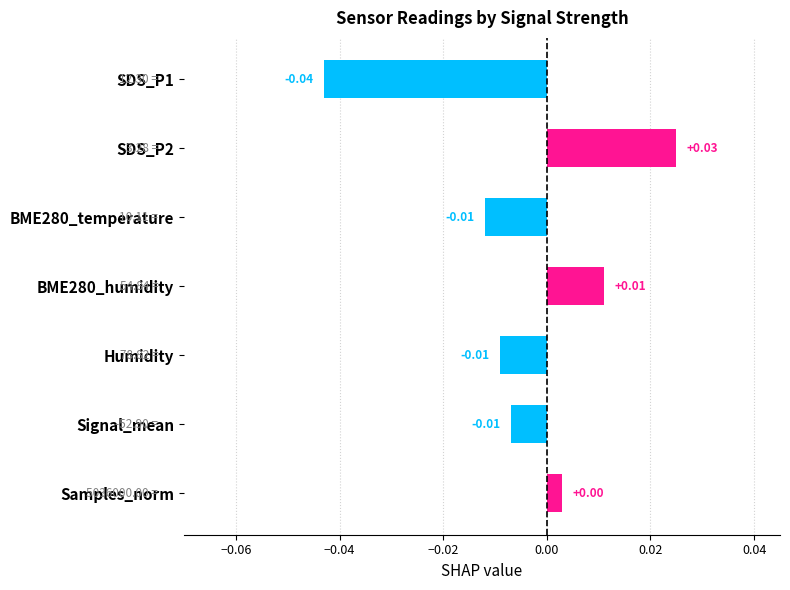

Does the chart contain stacked bars?

No